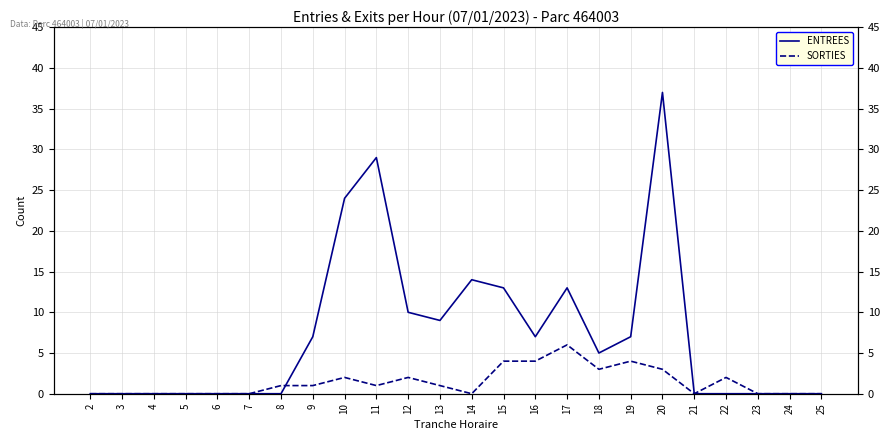

The value of SORTIES at 2 is 0. True or false?

True